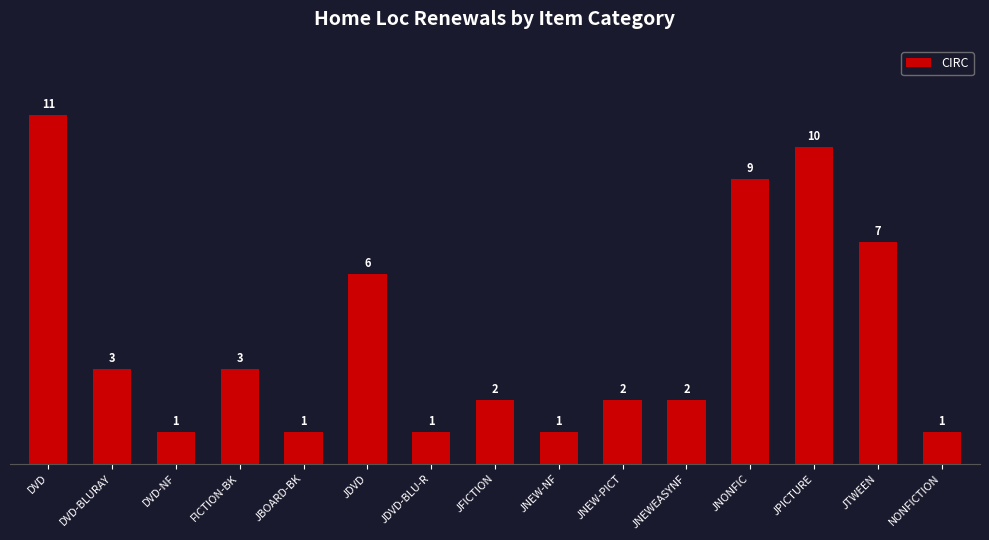

What is the greatest value displayed?

11